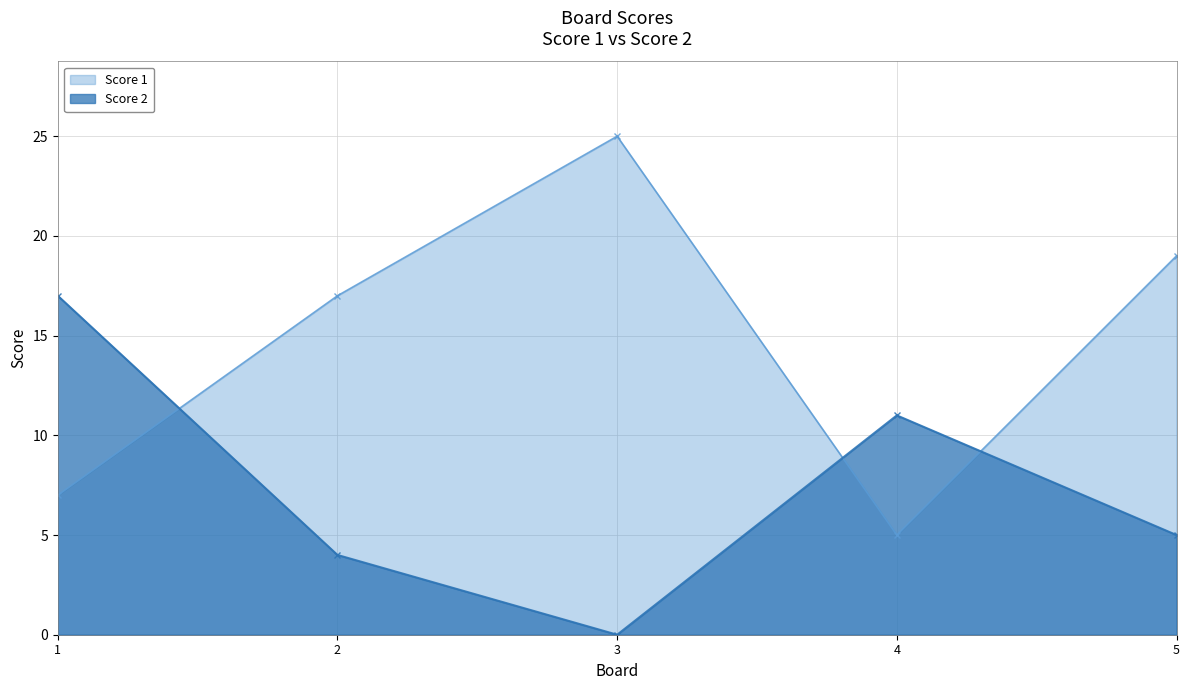

What is the spread (max minus min) of values at 4?

6